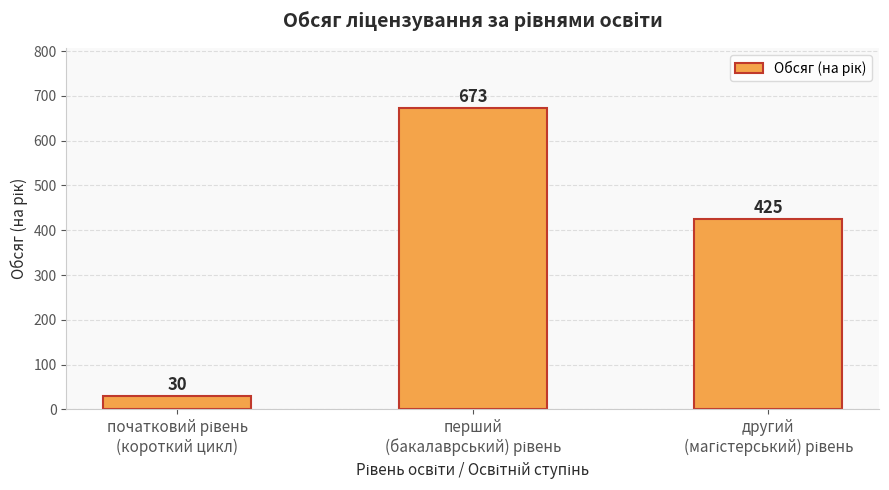

What is the value of the 2nd bar from the left?

673